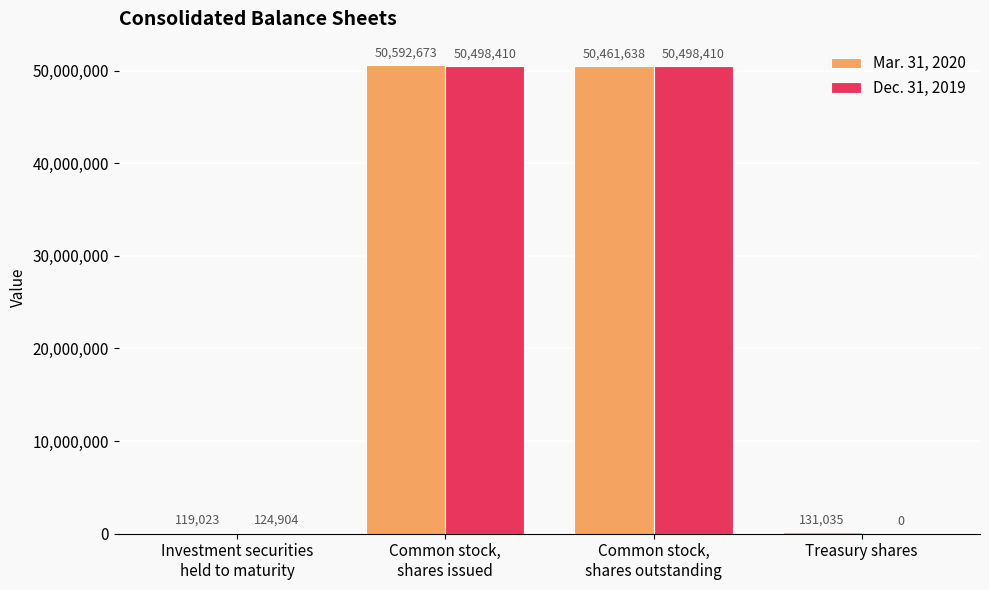

What is the total value across all series at Treasury shares?

131035